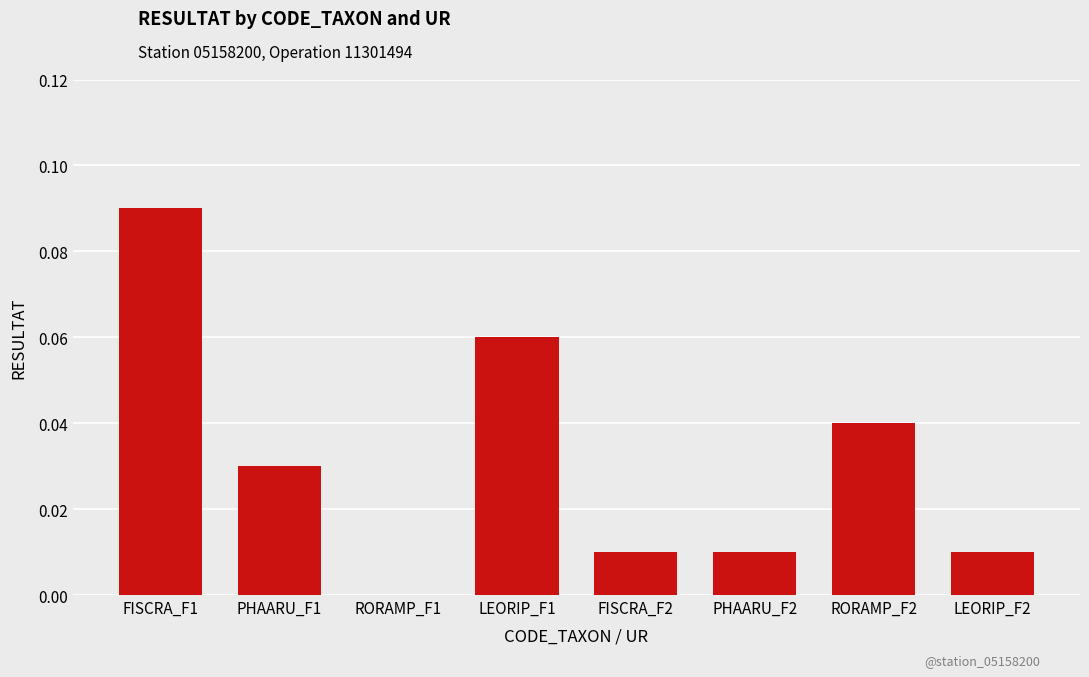

True or false: the data shows 0.0 at RORAMP_F2.

True